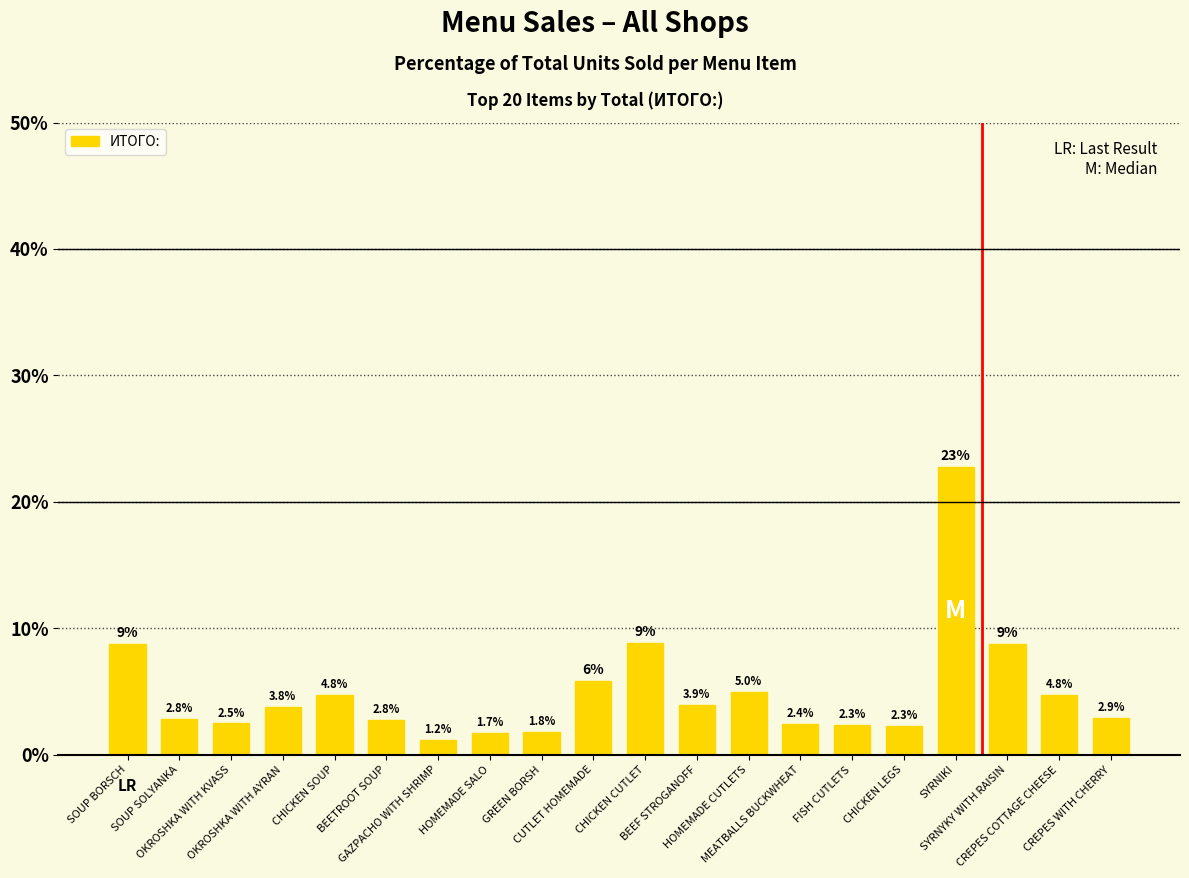

What is the value of the 13th bar from the left?

5.0